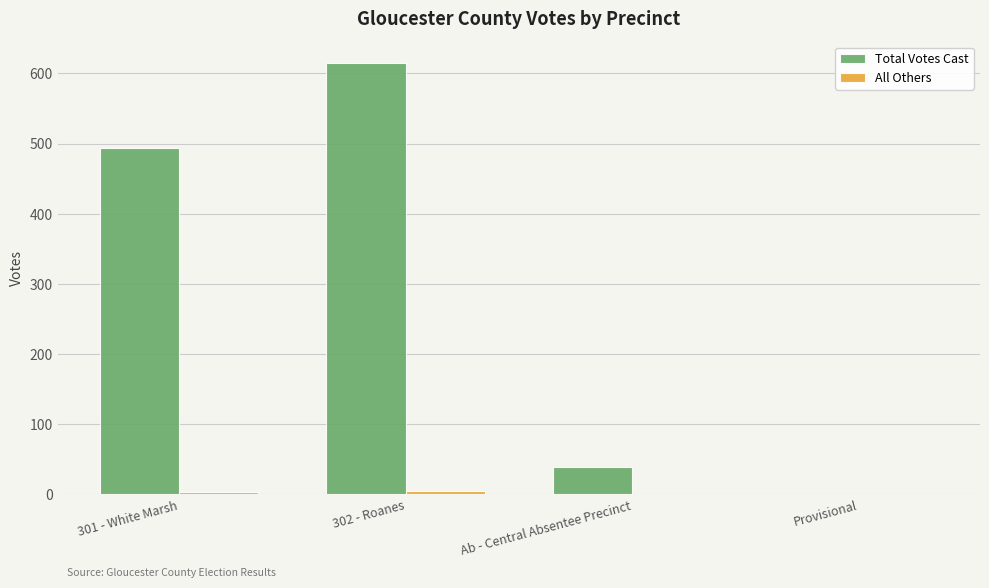

At which category is the sum across all series the highest?

302 - Roanes